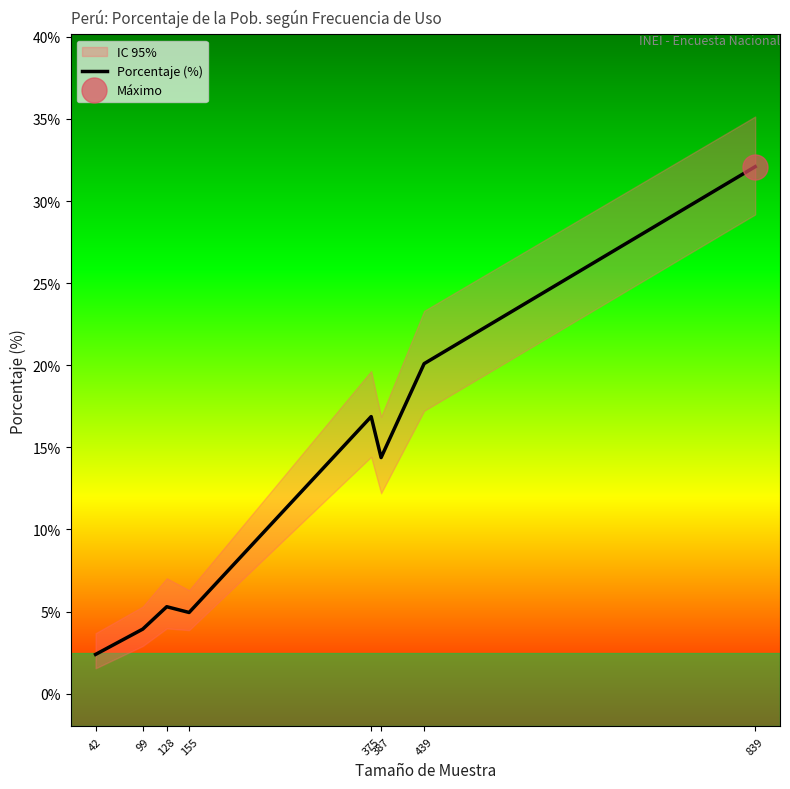

Is this an area chart (filled region under the line)?

No